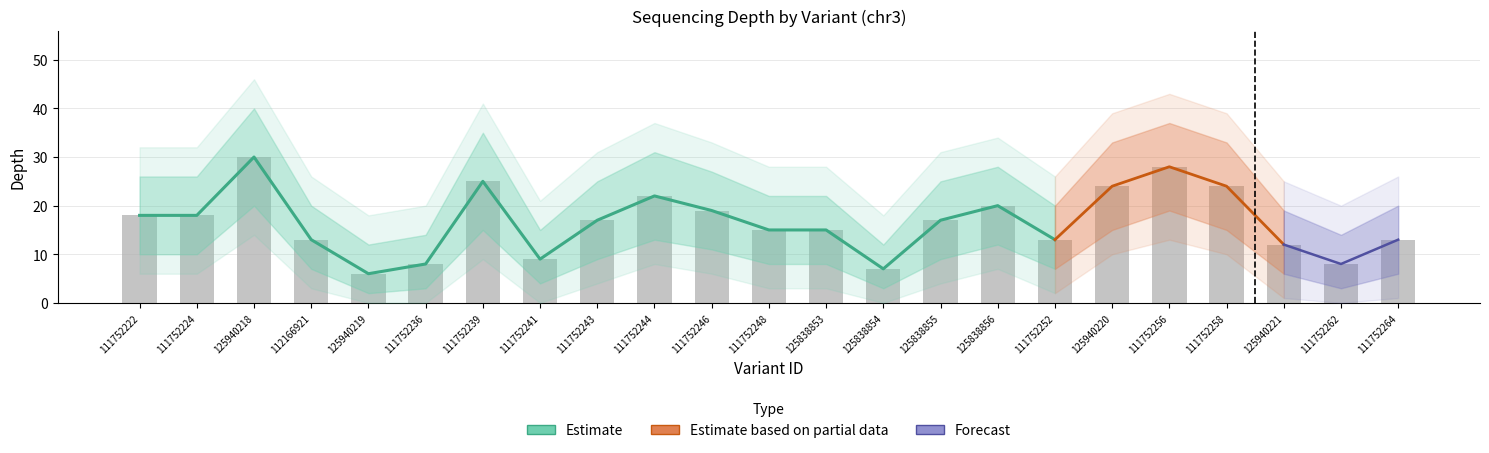

At which category does the chart reach its minimum across all series?

125940219